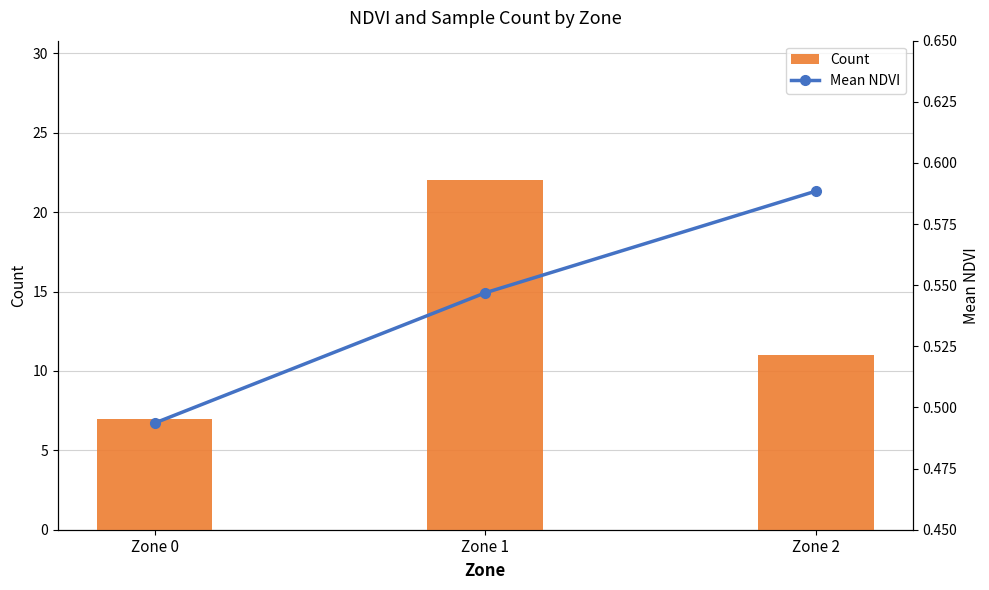

At how many categories does at least one series exceed 19?

1